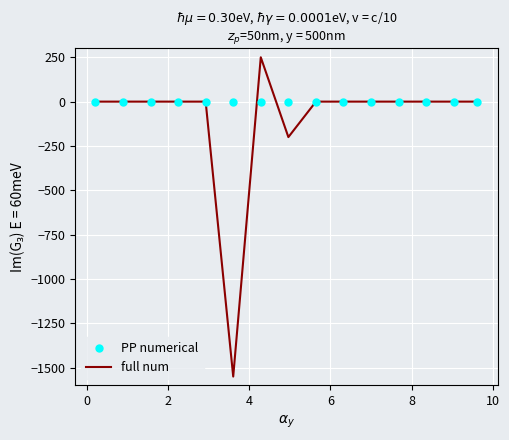

Which series has the largest total across all categories?

PP numerical